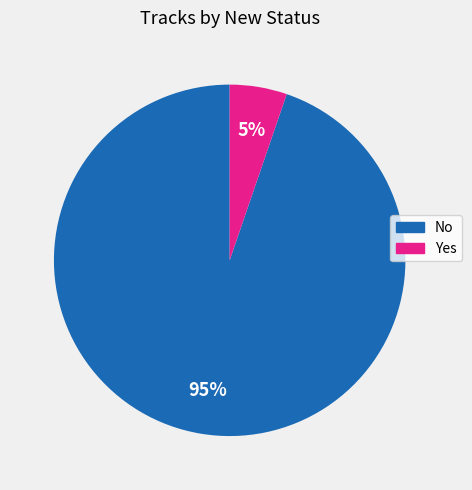

Rank the categories by value from highest to lowest.

No, Yes